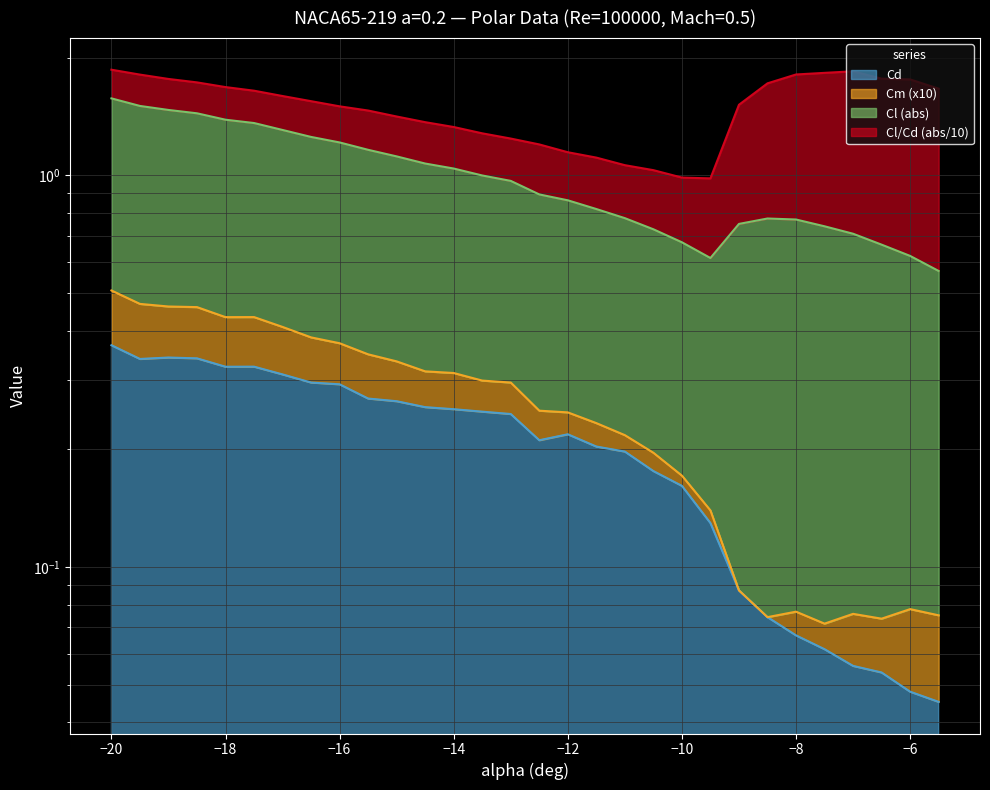

Where is Cm nearest to the value 0?

-7.5